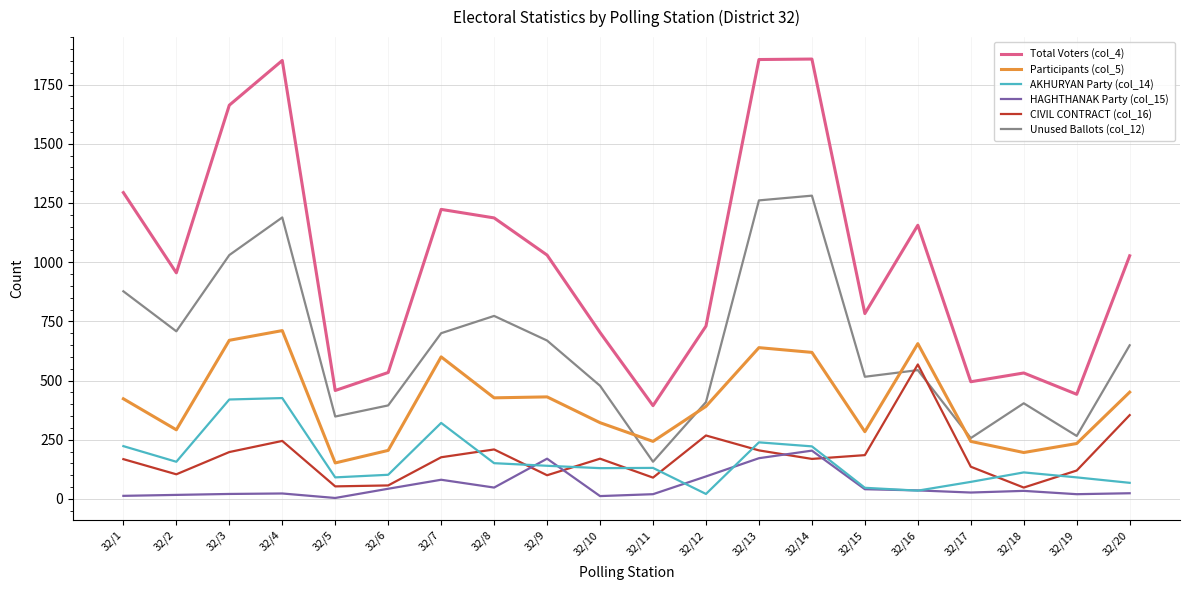

What is the difference between the second highest and second lowest values in the CIVIL CONTRACT (col_16) series?

301